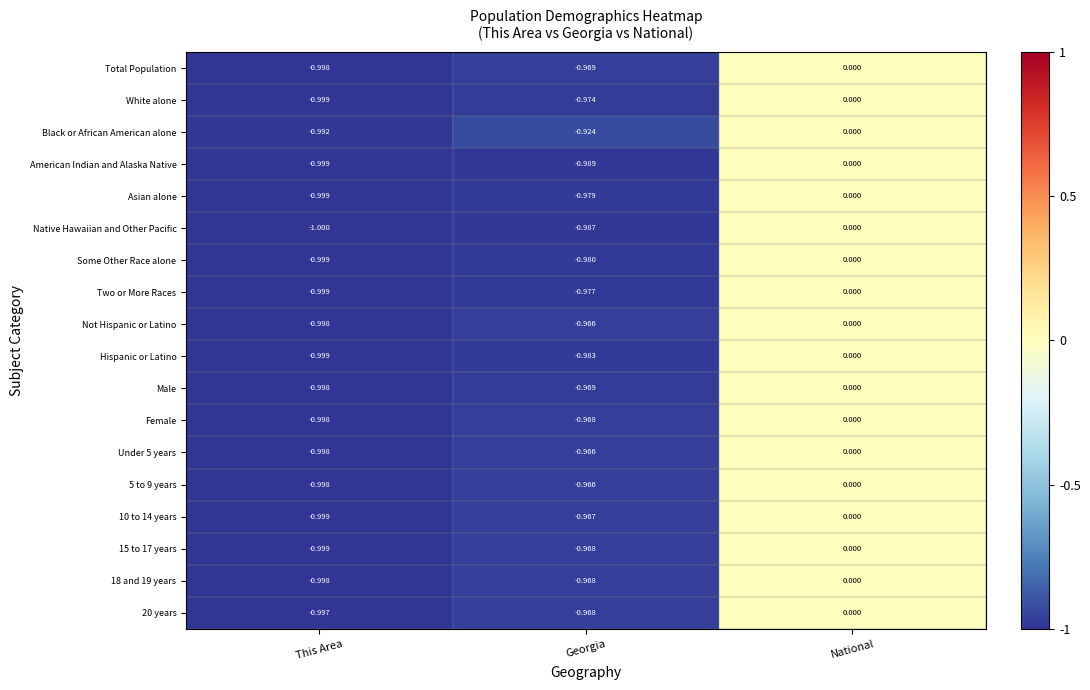

At which label does Female reach its minimum?

This Area